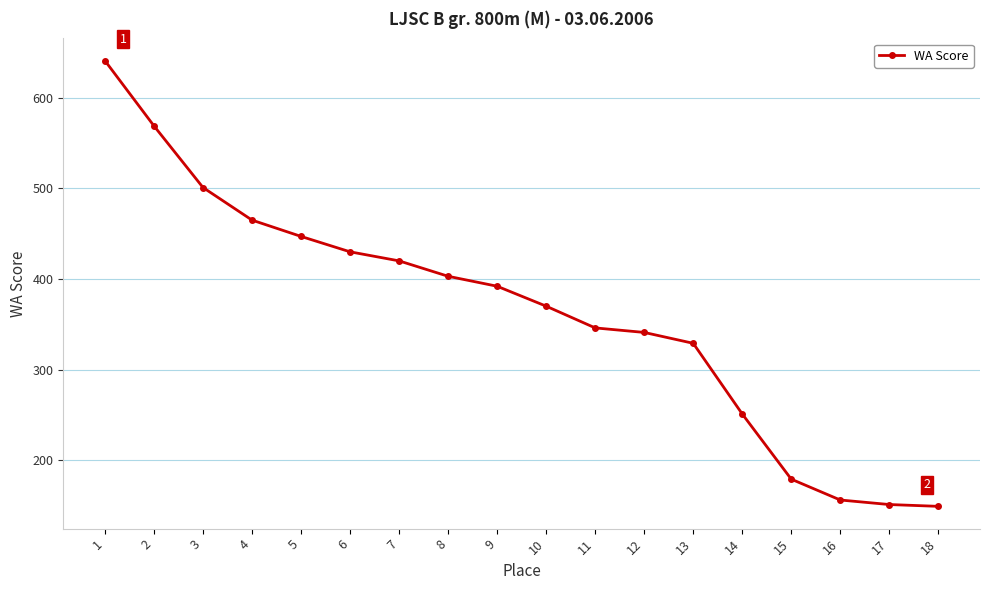

What is the value of the 18th point from the left?

149